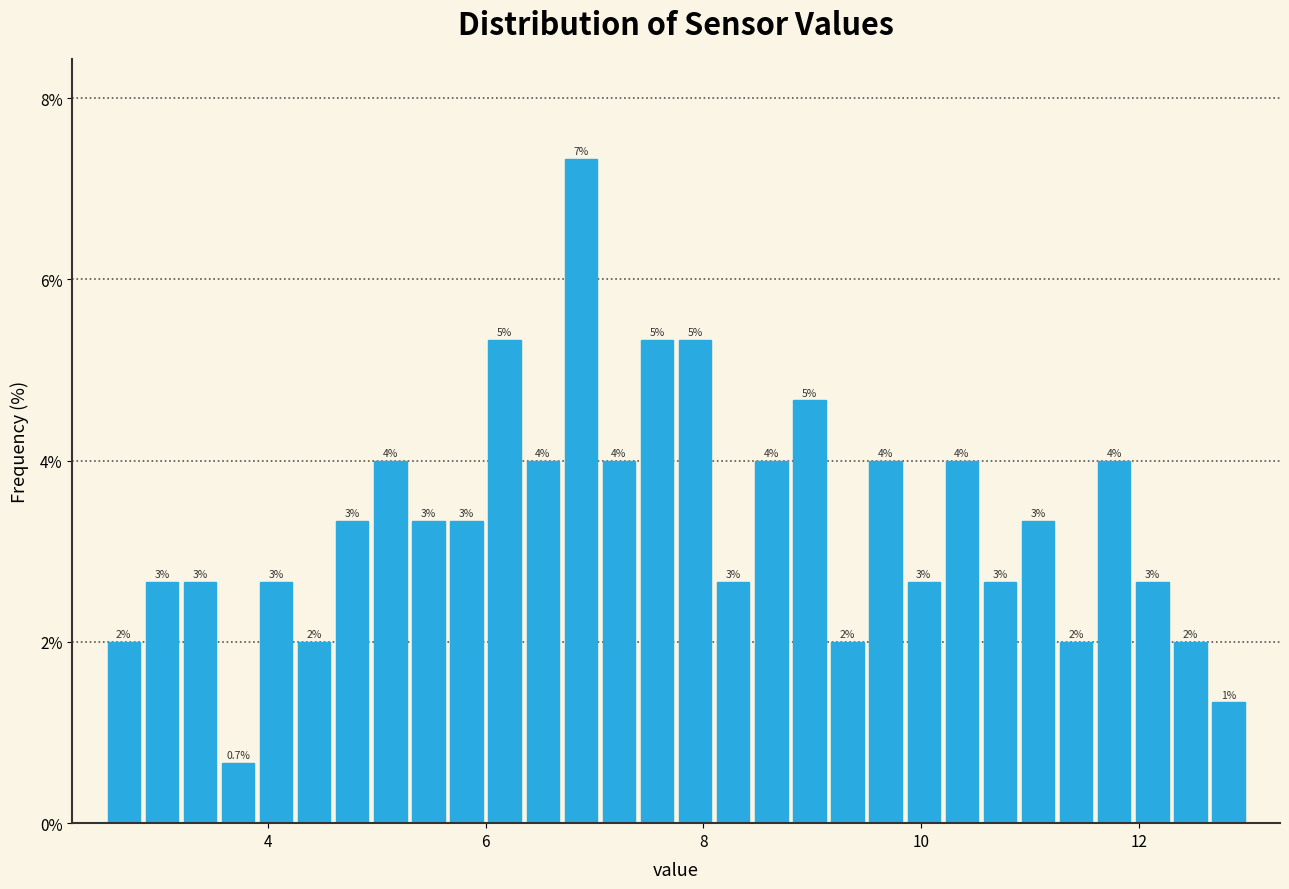

Around what value on the x-axis is the tallest bar? Give the approximate position of its centre, as read against the axis.

6.8